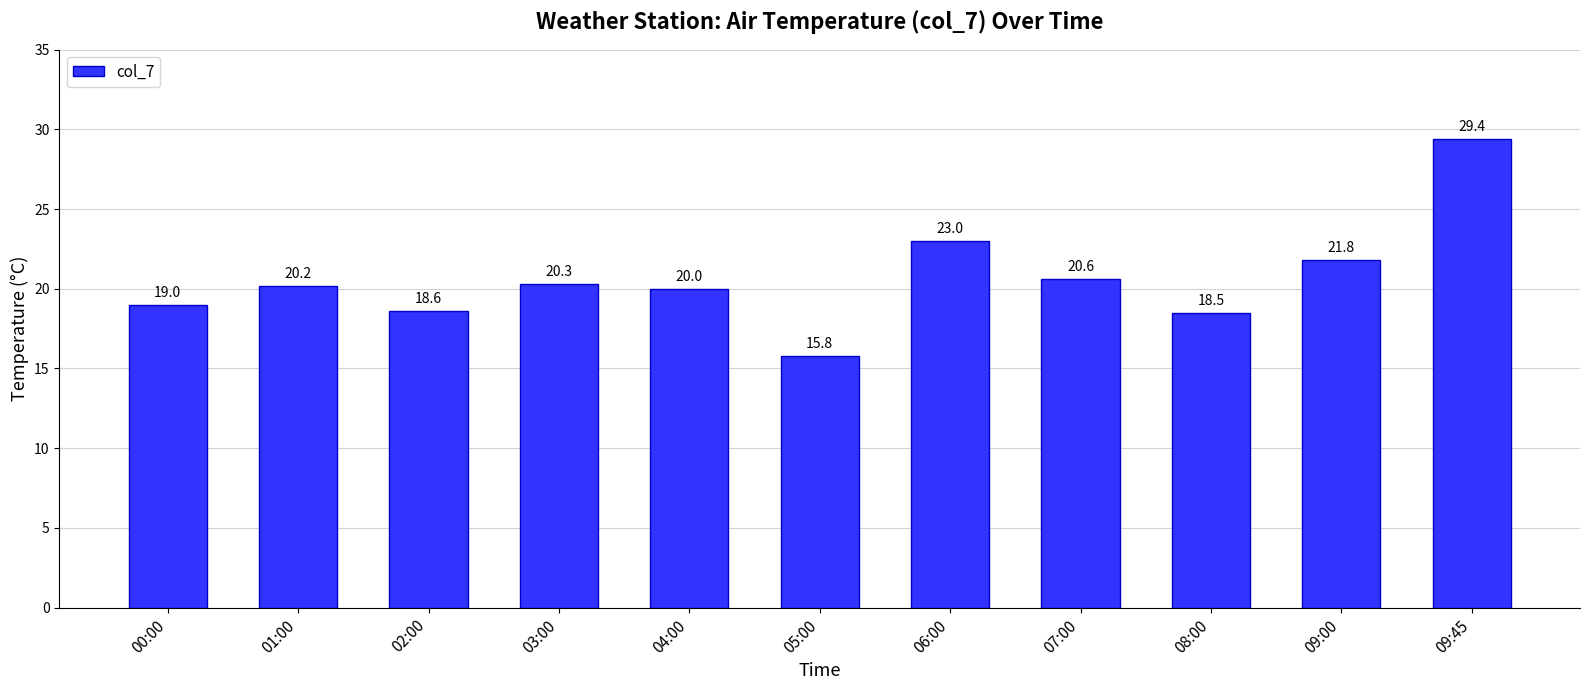

What is the label of the 9th bar from the left?

08:00